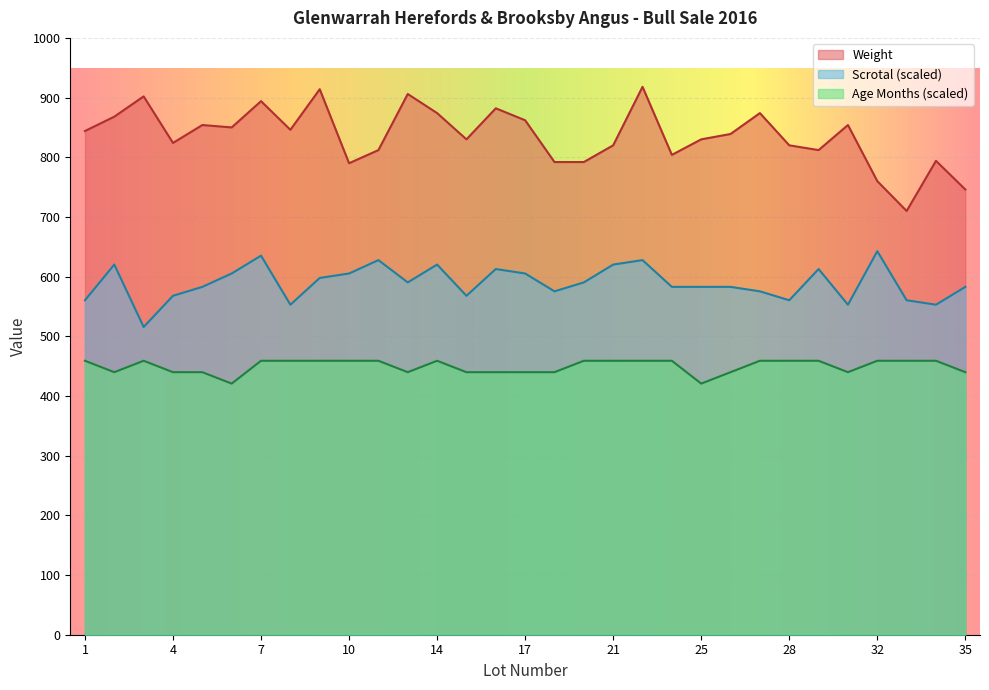

What is the smallest value displayed?

420.8